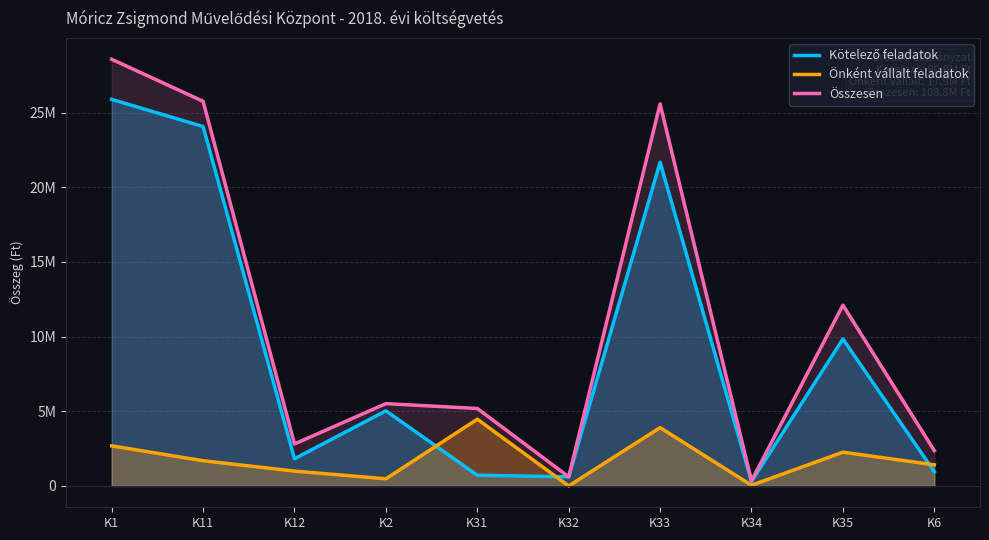

Which has a higher value, K2 or K31?

K2